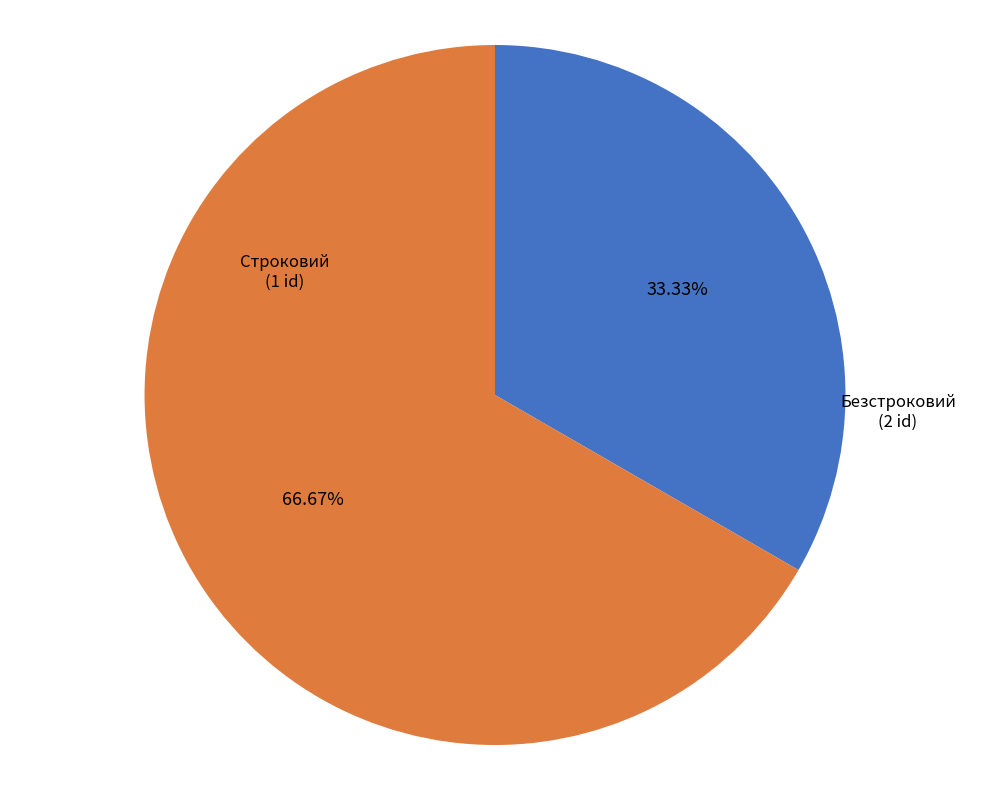

How many slices are in this pie chart?

2